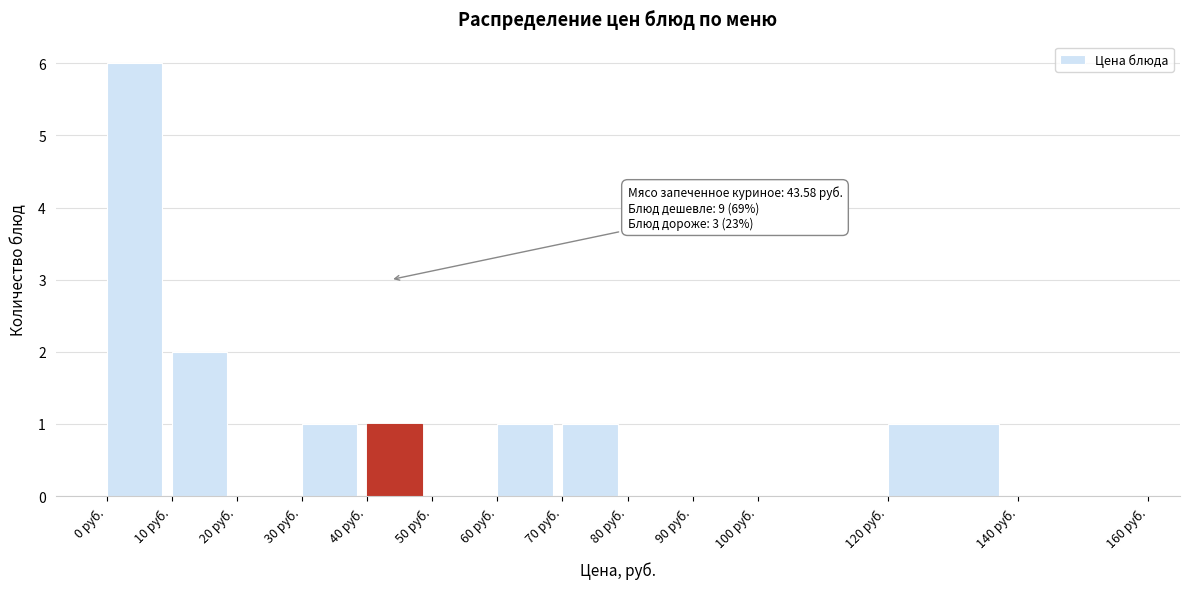

Which range on the x-axis has the tallest bar?

0 to 10